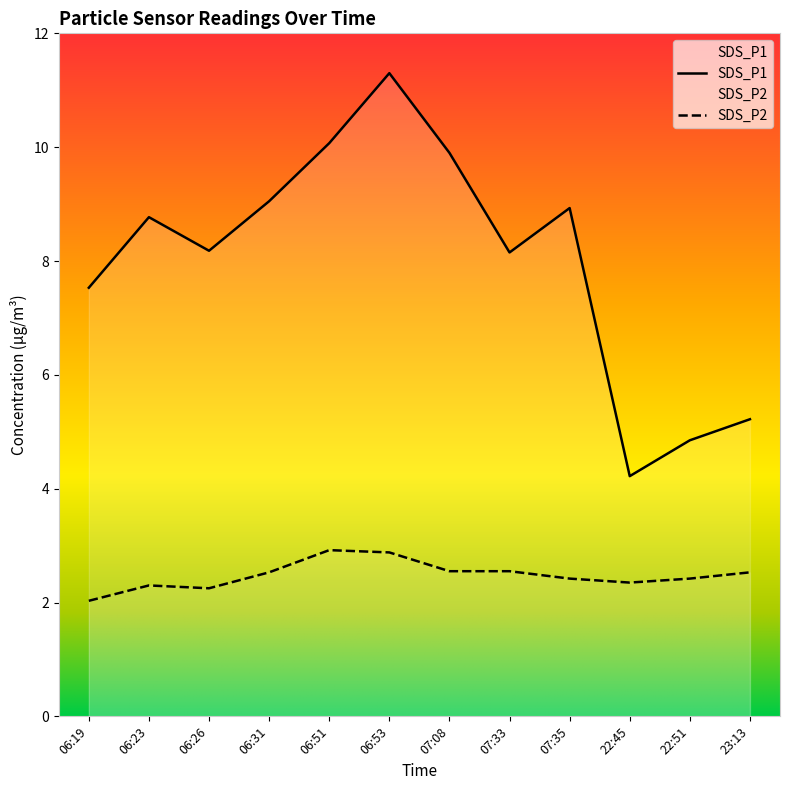

What are all the series names shown in the legend?

SDS_P1, SDS_P2